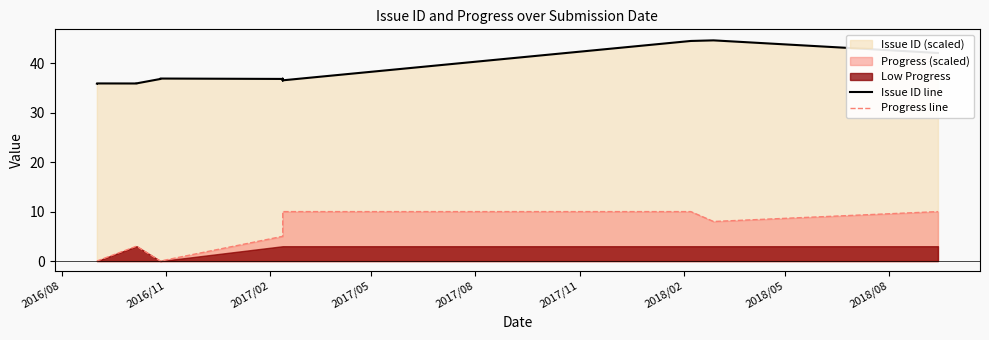

What is the maximum value shown in the chart?

44.6